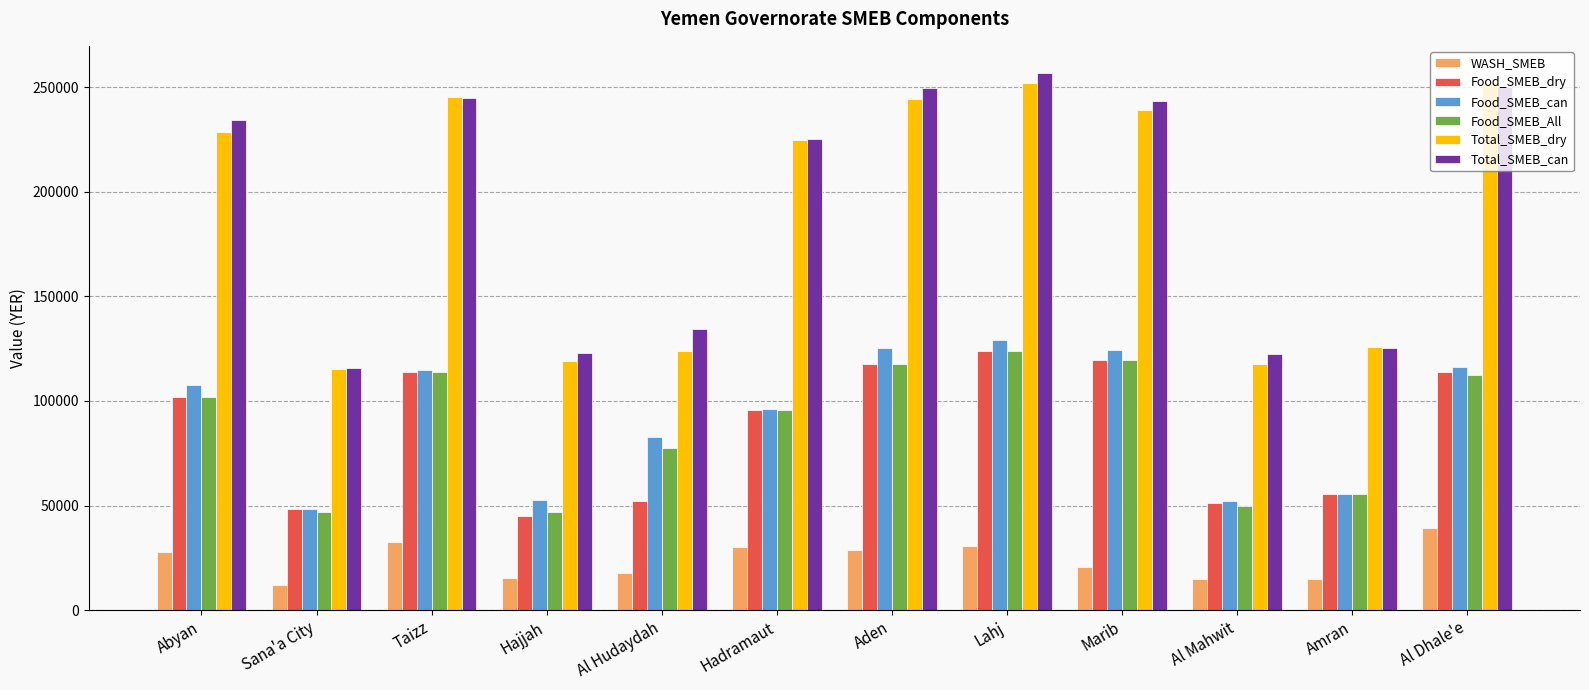

What is the label of the 6th bar from the right?

Aden